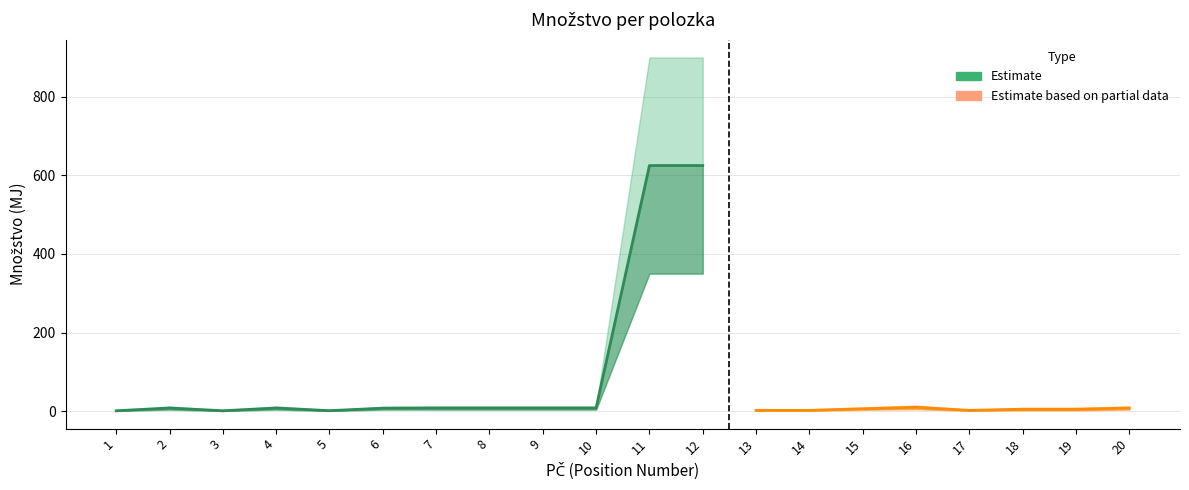

At which category is the sum across all series the highest?

11